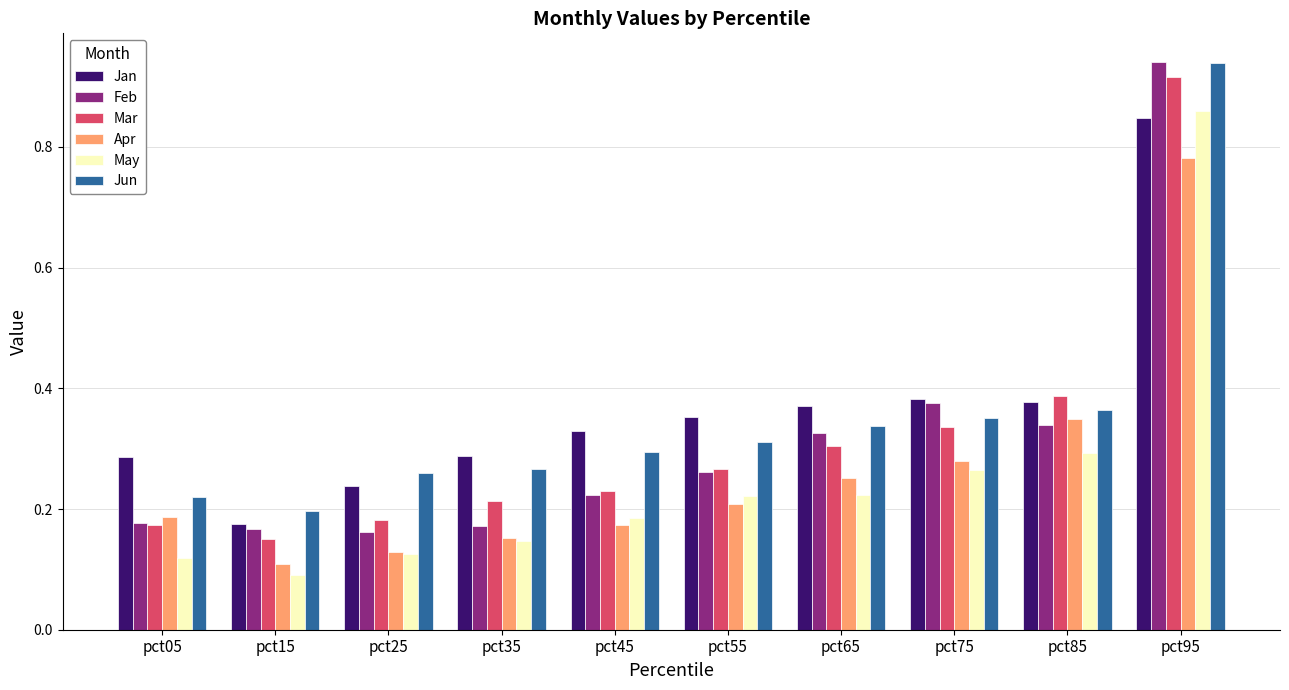

What is the sum of all Jan values?

3.6